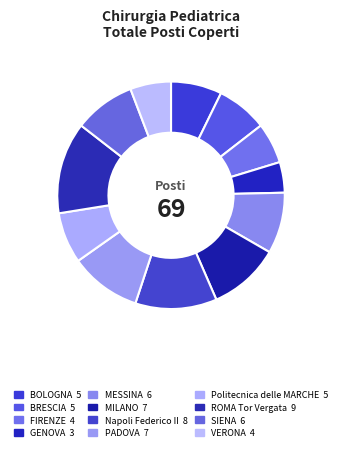

How many segments does this pie chart have?

12